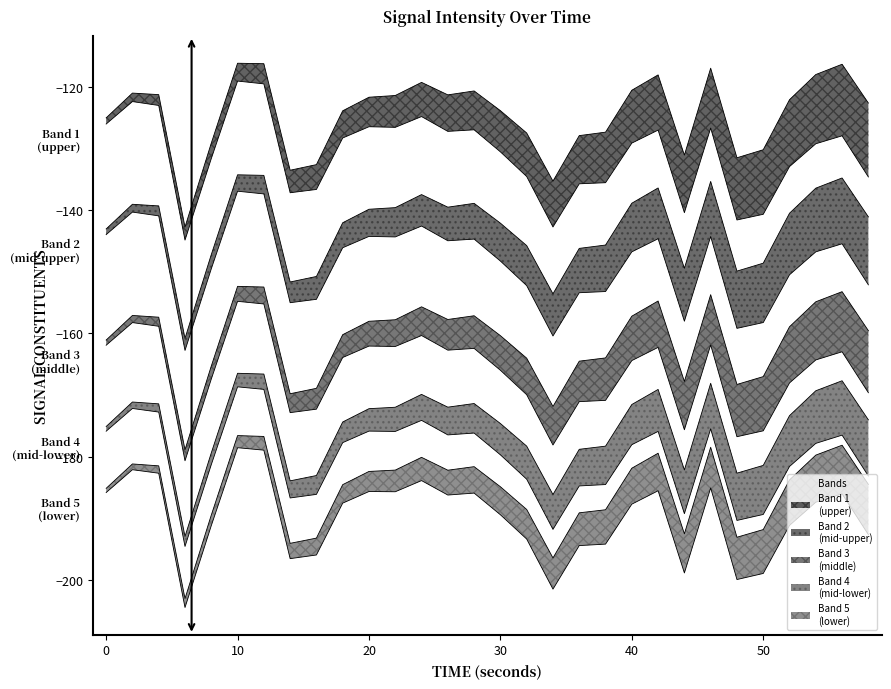

Is it true that the value at 2 is -284.6?

False